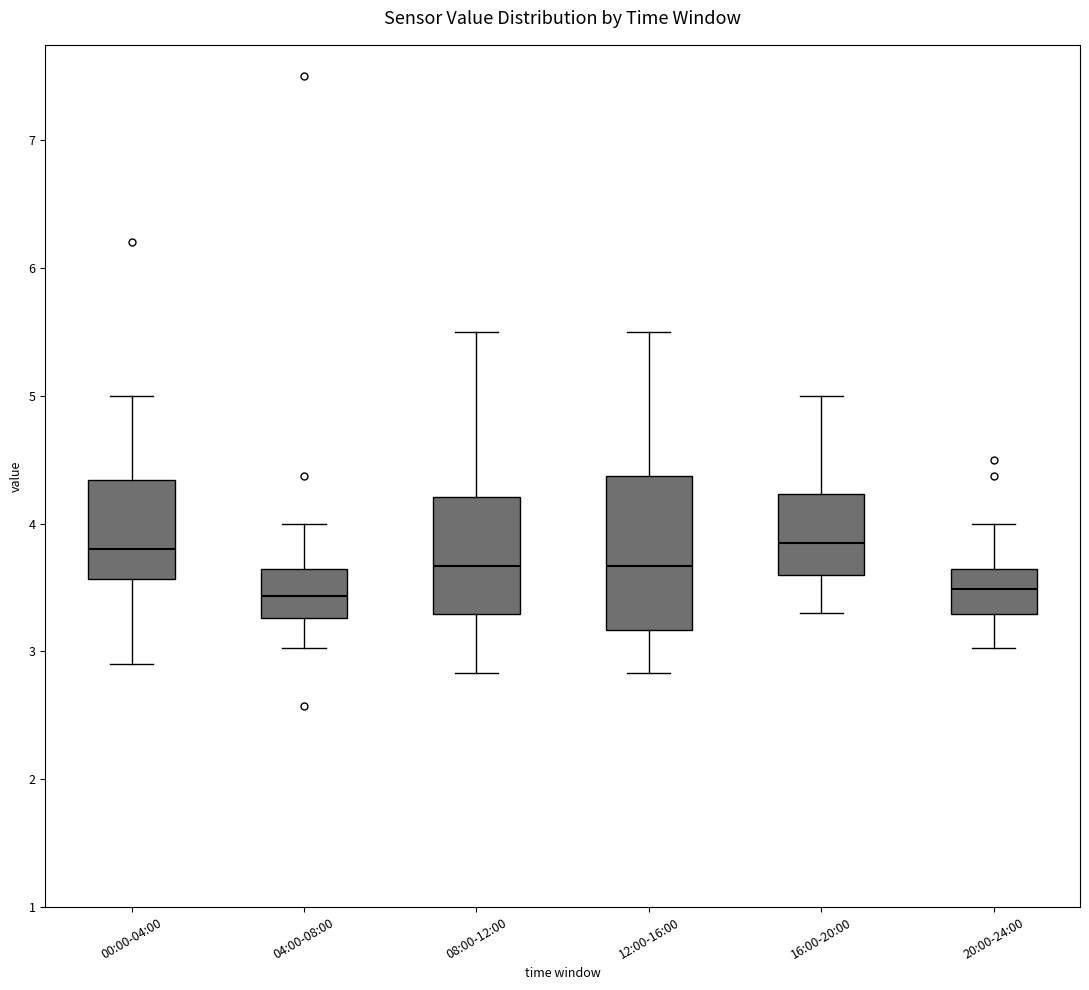

Reading left to right, transcribe this box plot: for each box, give where its median line is, the range the box spans, and where its two whiskers end, as read against the y-axis. The values are not printed on the chart, so give them approximately, as read against the axis.

00:00-04:00: median 3.8, box 3.6 to 4.3, whiskers 2.9 to 5.0
04:00-08:00: median 3.4, box 3.3 to 3.6, whiskers 3.0 to 4.0
08:00-12:00: median 3.7, box 3.3 to 4.2, whiskers 2.8 to 5.5
12:00-16:00: median 3.7, box 3.2 to 4.4, whiskers 2.8 to 5.5
16:00-20:00: median 3.9, box 3.6 to 4.2, whiskers 3.3 to 5.0
20:00-24:00: median 3.5, box 3.3 to 3.6, whiskers 3.0 to 4.0